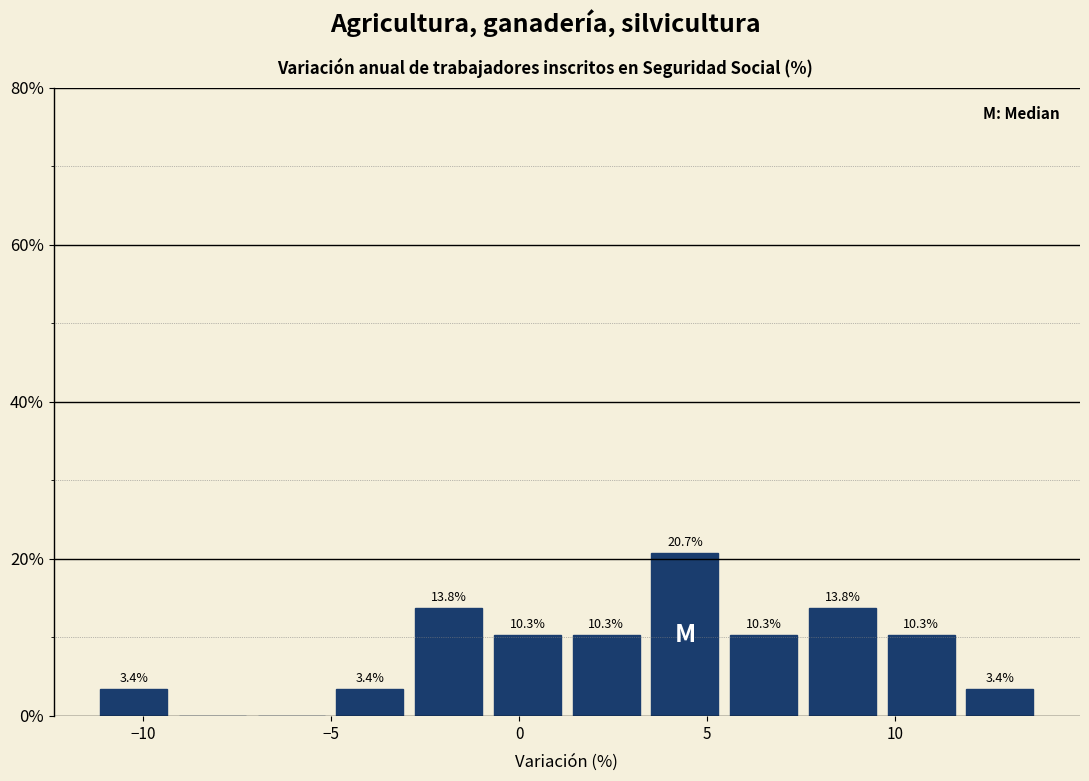

Over which range of the x-axis is the bar tallest?

3.5 to 5.5